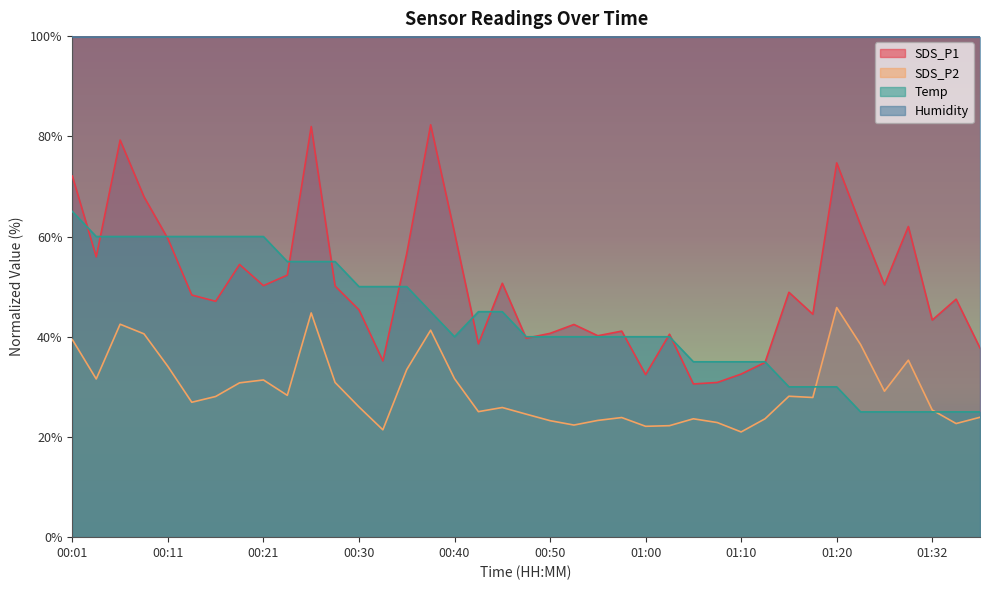

Rank the categories by Temp value from lowest to highest.

01:22, 01:25, 01:30, 01:32, 01:34, 01:37, 01:15, 01:17, 01:20, 01:05, 01:08, 01:10, 01:12, 00:40, 00:48, 00:50, 00:53, 00:55, 00:58, 01:00, 01:03, 00:38, 00:42, 00:45, 00:30, 00:33, 00:35, 00:23, 00:25, 00:28, 00:04, 00:06, 00:08, 00:11, 00:13, 00:16, 00:18, 00:21, 00:01